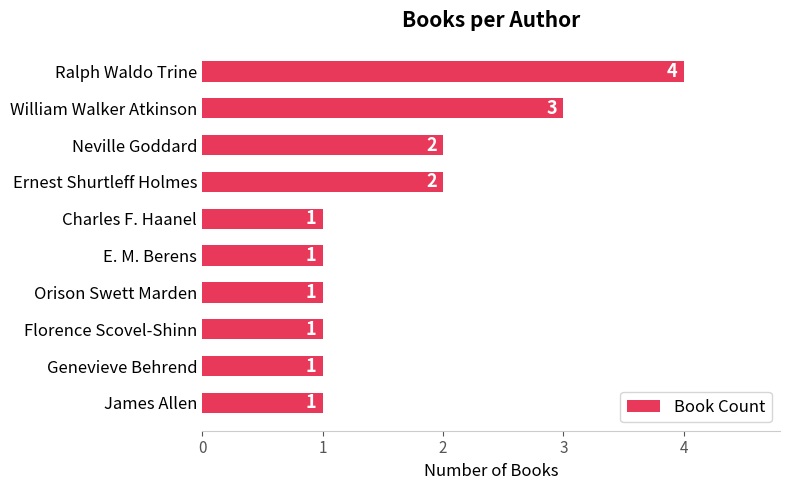

Does the chart contain any negative values?

No